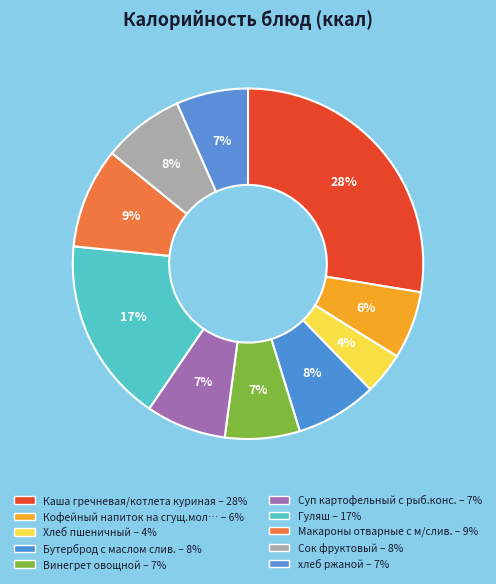

Count the number of slices in the pie.

10